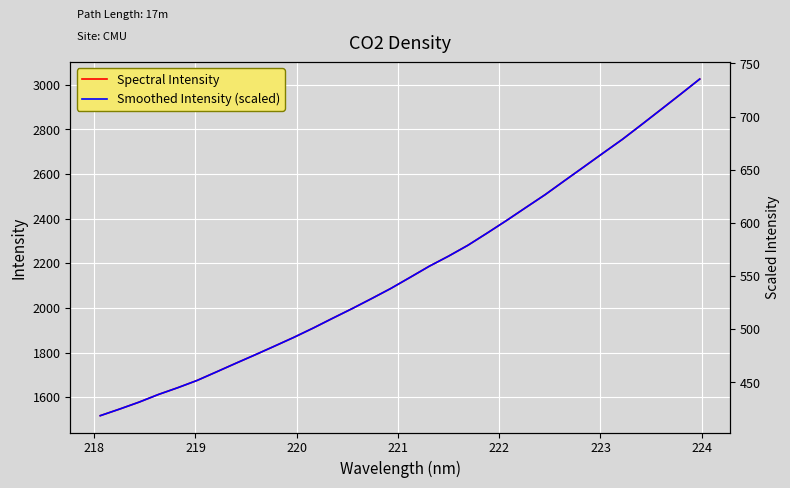

List the series in order of their peak value, lowest first.

Smoothed Intensity (scaled), Spectral Intensity